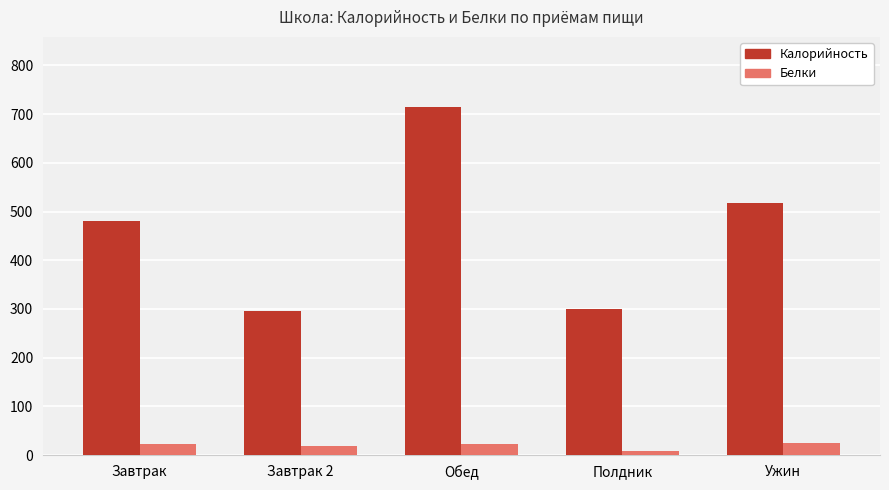

At which category is the sum across all series the highest?

Обед